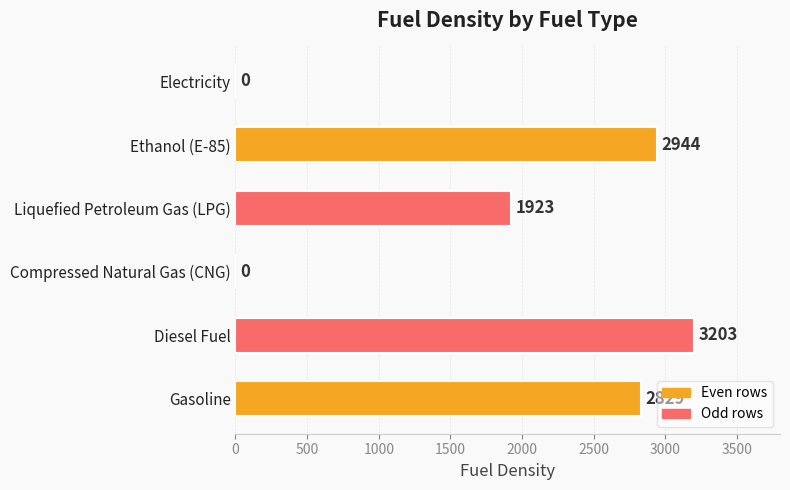

What is the sum of all values?

10899